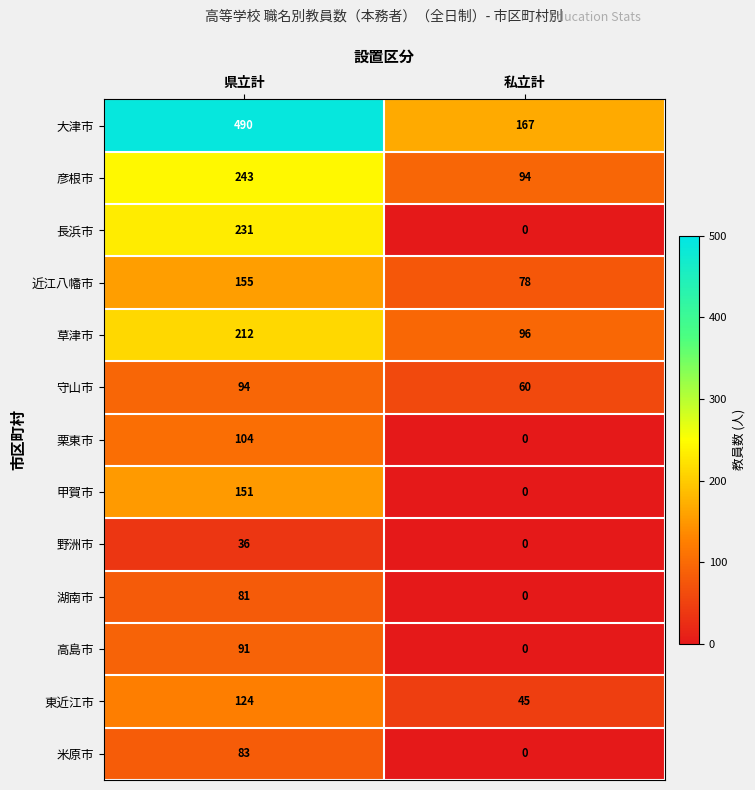

How many data points does each series have?

2